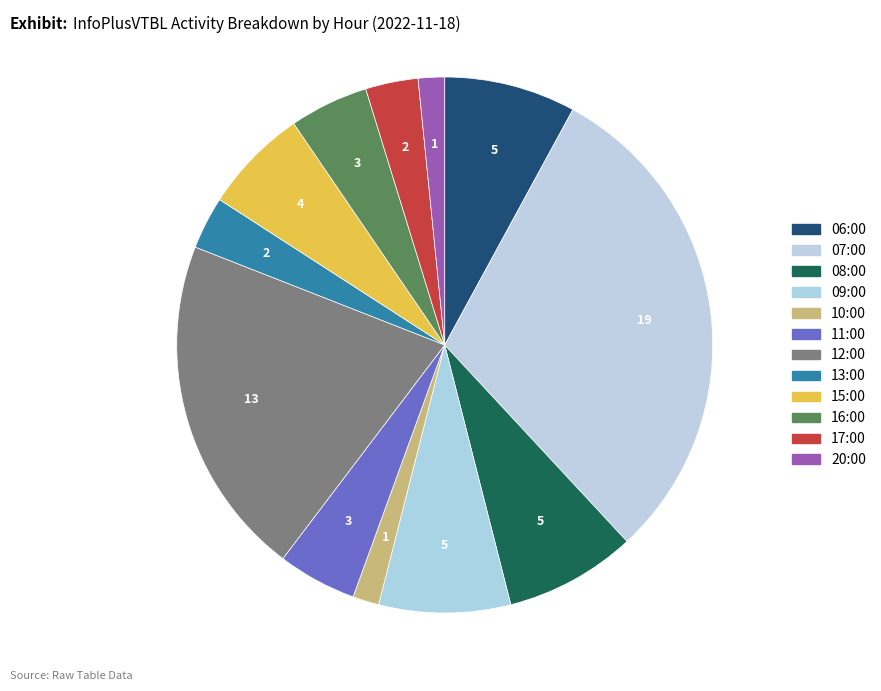

To the nearest percent, what portion does 15:00 represent?

6%